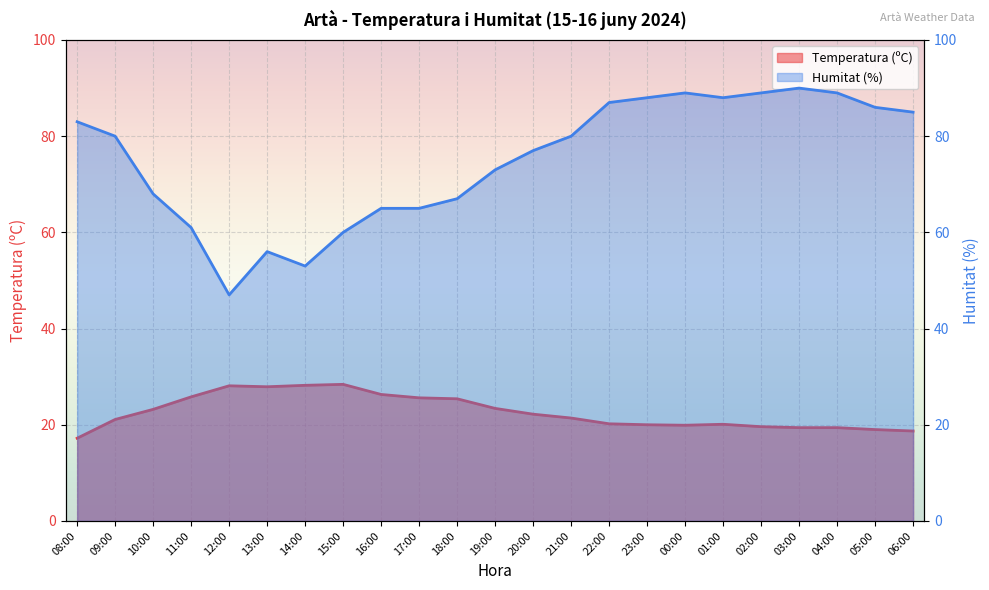

What is the difference between the Humitat (%) values at 16:00 and 00:00?

24.0